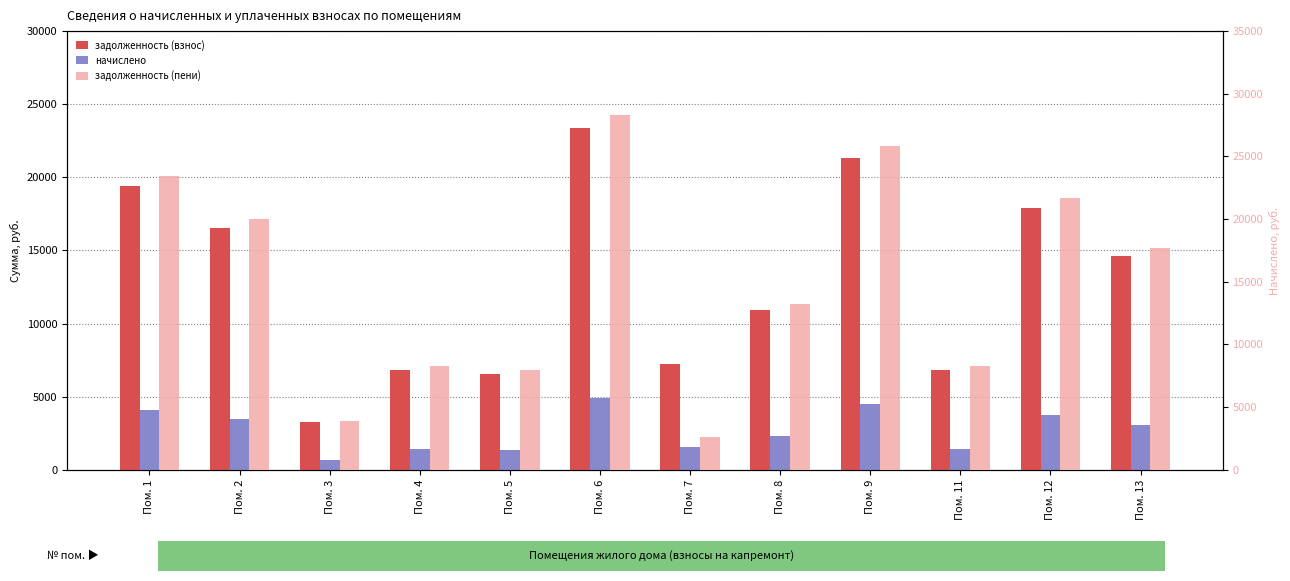

True or false: начислено has a value of 4062.0 at Пом. 1.

True